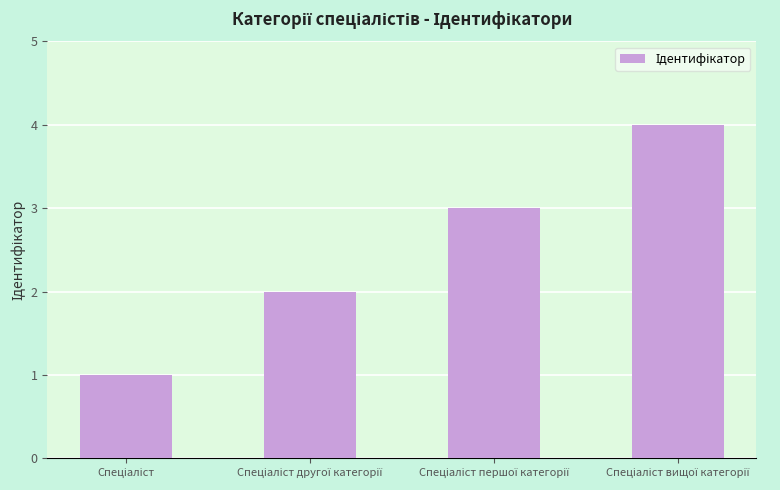

What is the difference between the maximum and minimum values?

3